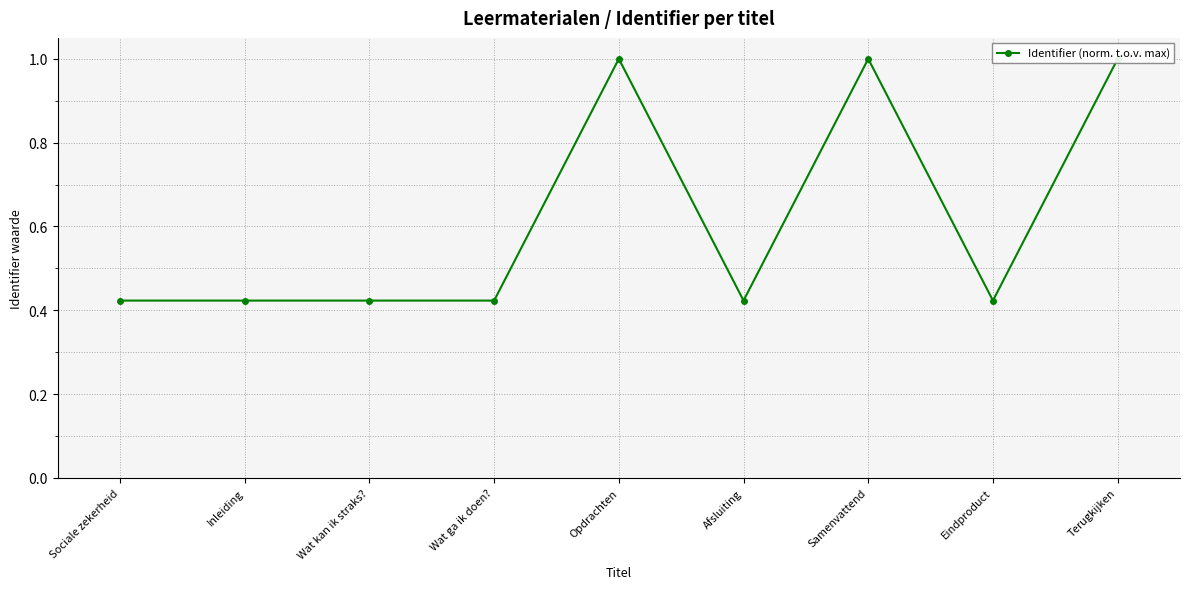

What is the difference between the second highest and minimum values?

0.6